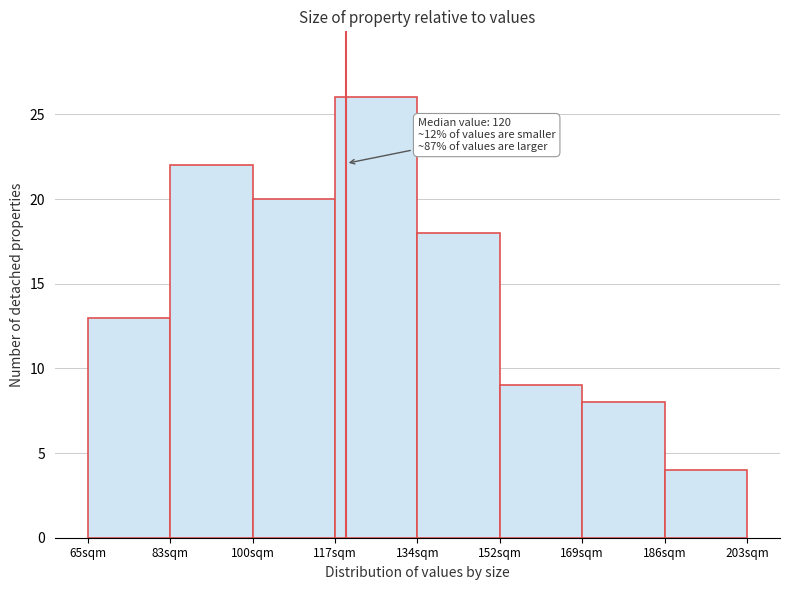

Which range on the x-axis has the tallest bar?

118 to 134